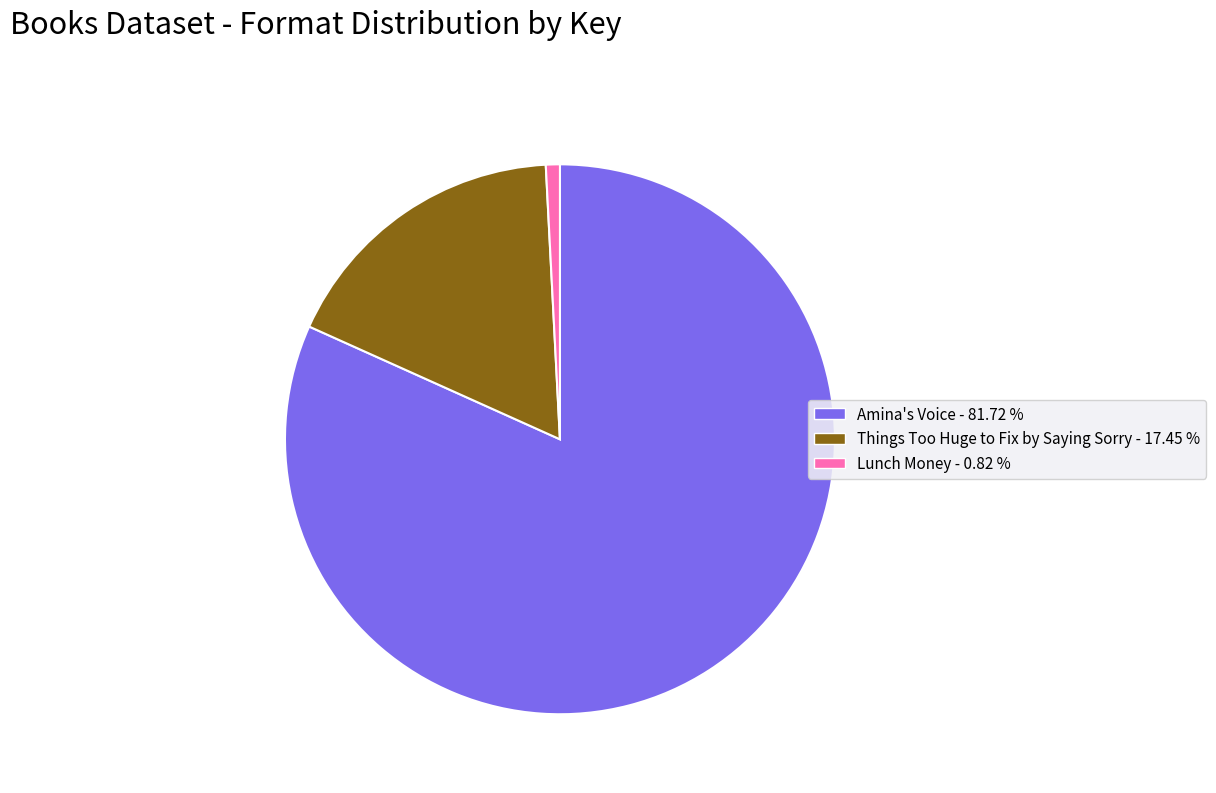

Do Lunch Money - 0.82 % and Things Too Huge to Fix by Saying Sorry - 17.45 % together represent more than half of the pie?

No